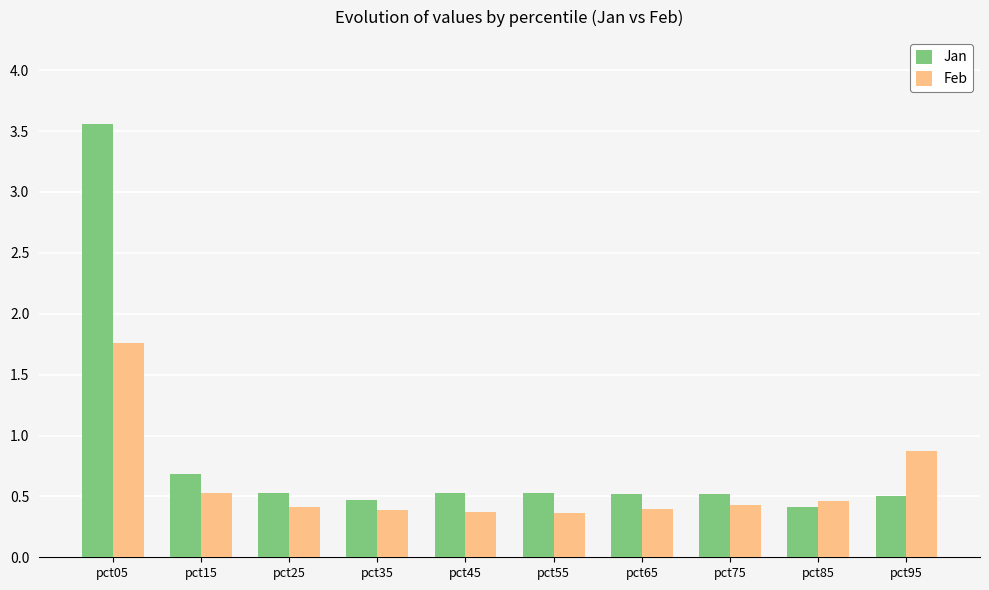

Reading left to right, transcribe all the data shown in this chart.

Jan: pct05=3.6	pct15=0.7	pct25=0.5	pct35=0.5	pct45=0.5	pct55=0.5	pct65=0.5	pct75=0.5	pct85=0.4	pct95=0.5
Feb: pct05=1.8	pct15=0.5	pct25=0.4	pct35=0.4	pct45=0.4	pct55=0.4	pct65=0.4	pct75=0.4	pct85=0.5	pct95=0.9